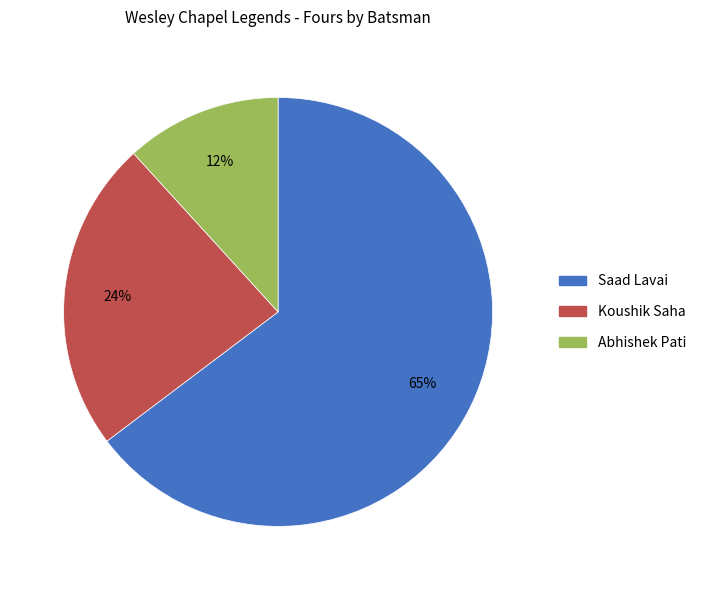

To the nearest percent, what is the average slice percentage?

33%